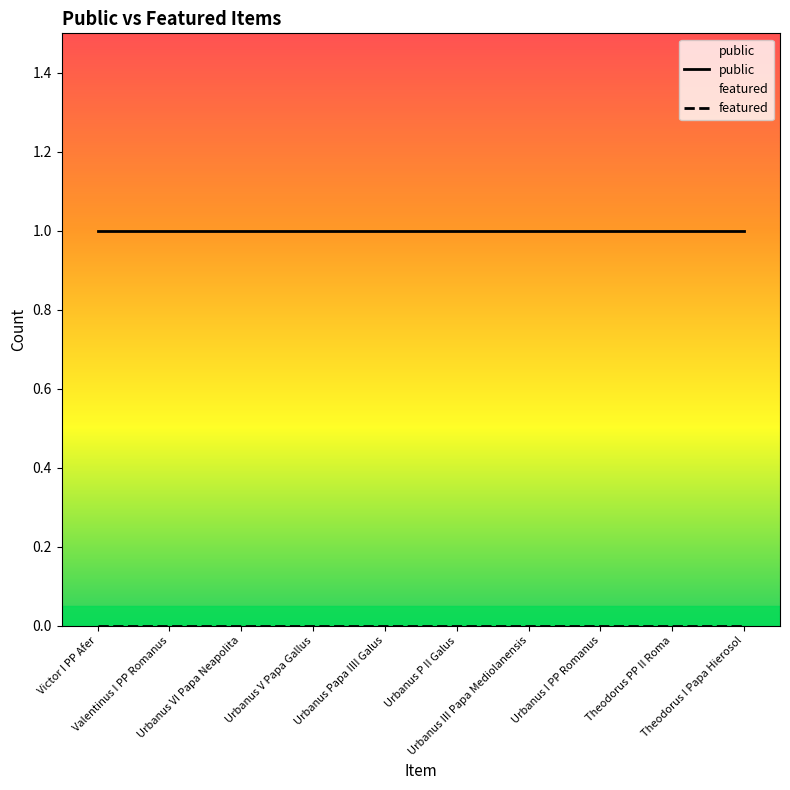

What is the maximum value shown in the chart?

1